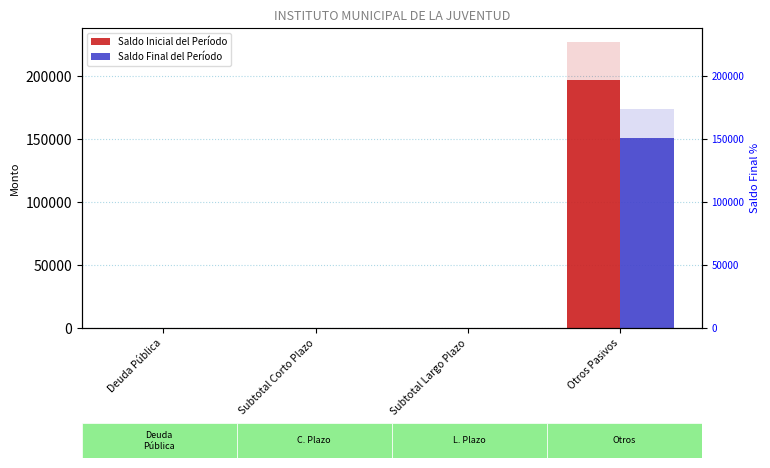

Rank the series by their maximum value, from lowest to highest.

Saldo Final del Período, Saldo Inicial del Período